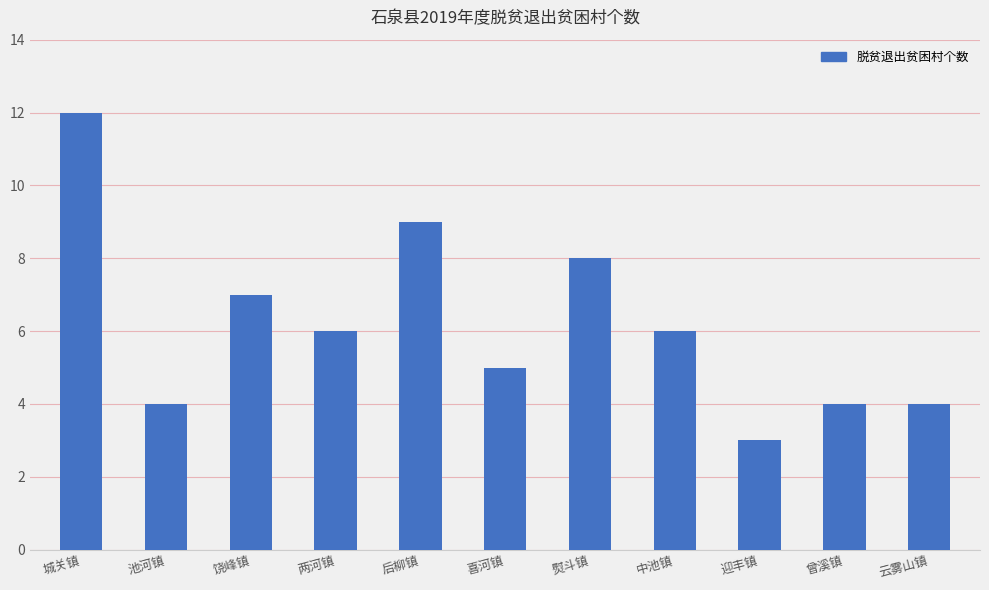

How many values are below 6?

5